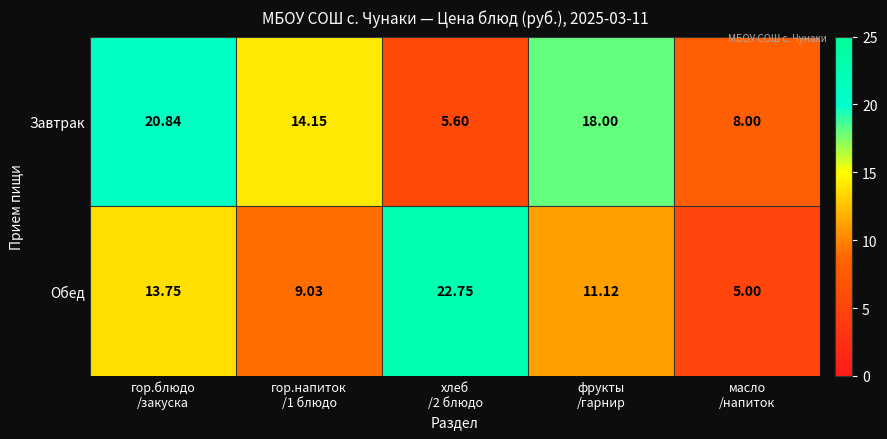

Which series has the largest total across all categories?

Завтрак